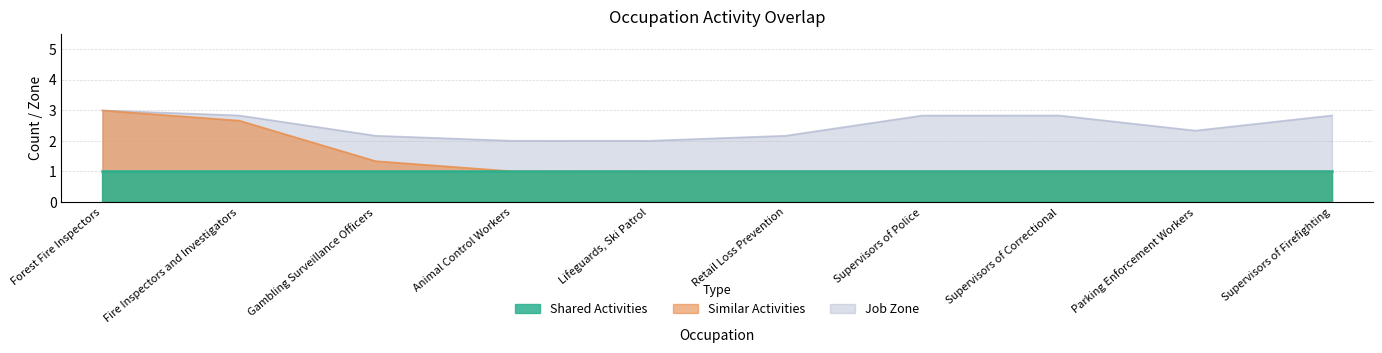

True or false: Shared Activities has a value of 1 at Parking Enforcement Workers.

True